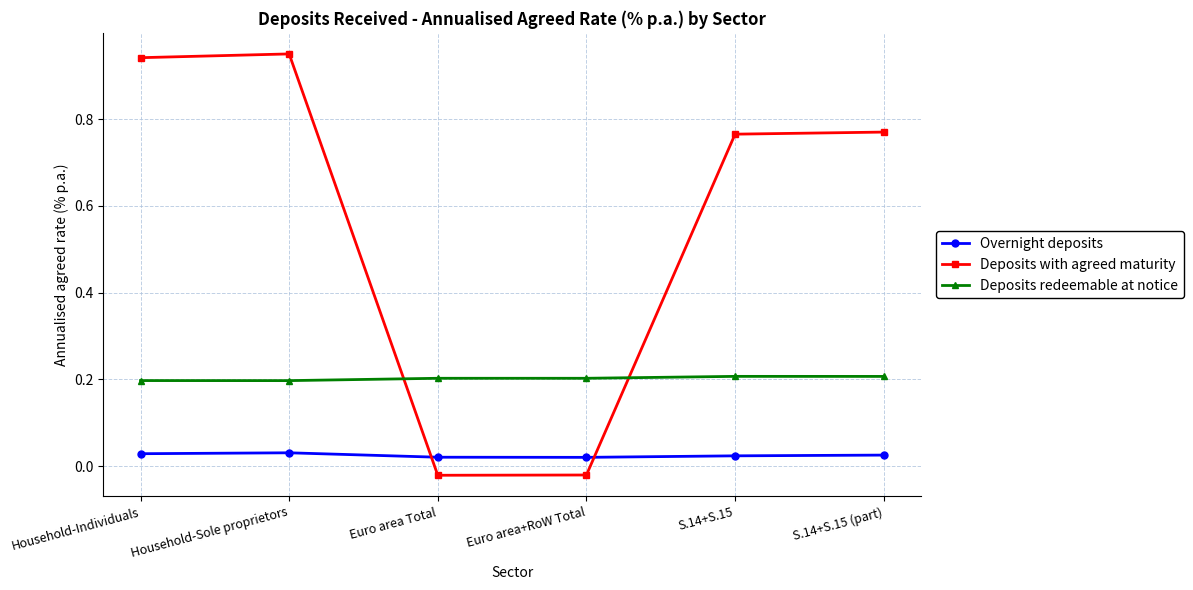

What is the label of the 5th point from the left?

S.14+S.15